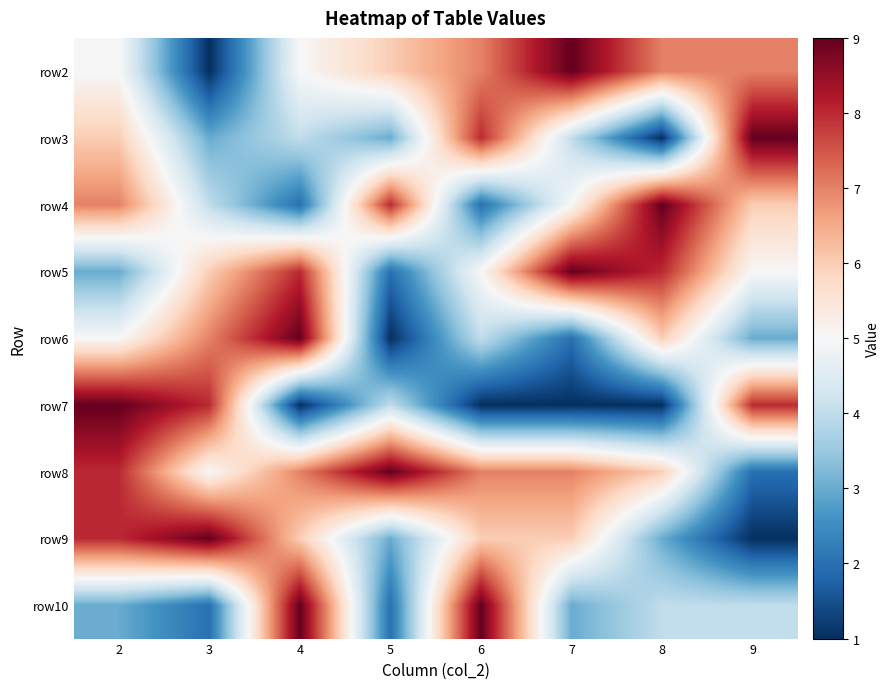

Reading left to right, transcribe all the data shown in this chart.

row2: 2=5	3=1	4=5	5=6	6=7	7=9	8=7	9=7
row3: 2=6	3=3	4=4	5=3	6=8	7=4	8=1	9=9
row4: 2=7	3=4	4=2	5=8	6=2	7=5	8=9	9=6
row5: 2=3	3=6	4=8	5=2	6=5	7=9	8=8	9=5
row6: 2=5	3=7	4=9	5=1	6=4	7=2	8=6	9=3
row7: 2=9	3=8	4=1	5=4	6=1	7=1	8=1	9=8
row8: 2=8	3=5	4=7	5=9	6=7	7=7	8=6	9=2
row9: 2=8	3=9	4=6	5=3	6=6	7=6	8=3	9=1
row10: 2=3	3=2	4=9	5=2	6=9	7=3	8=4	9=4